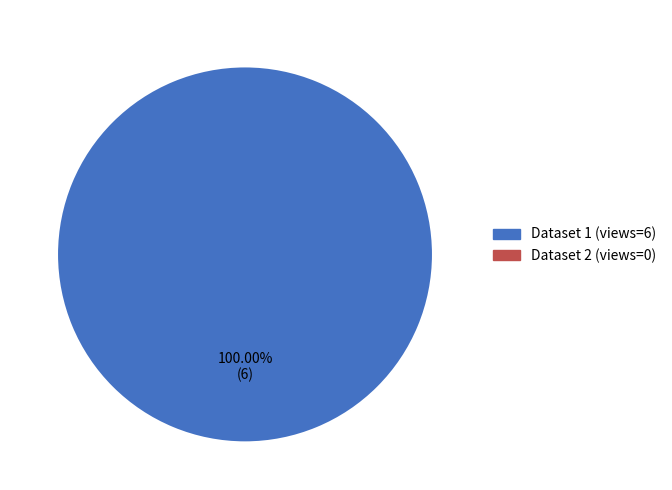

Is there any slice that represents more than half of the pie?

Yes